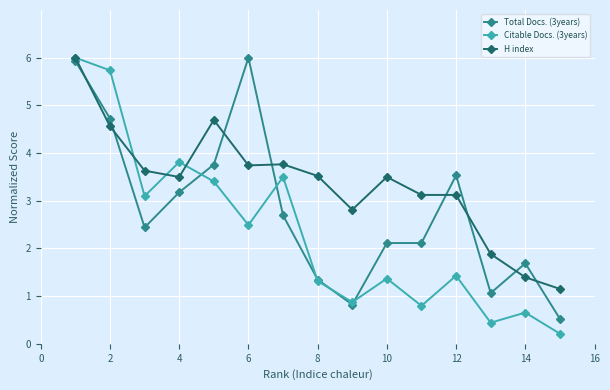

Which series has the largest total across all categories?

H index